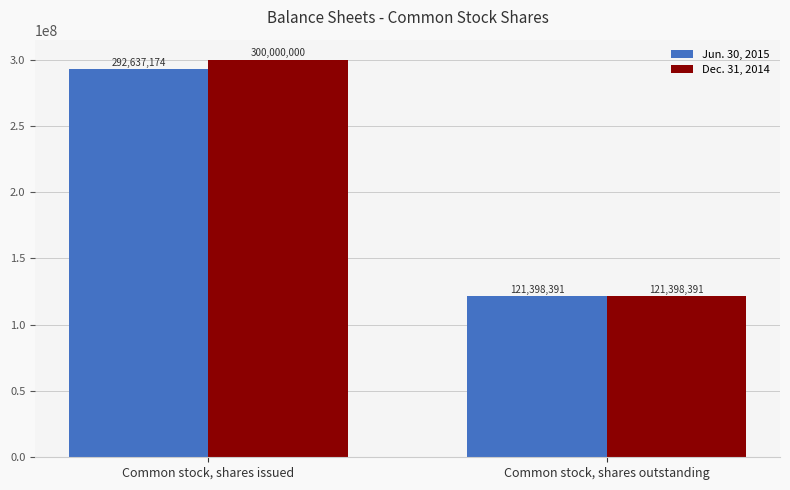

What is the lowest value of the Dec. 31, 2014 series?

121398391